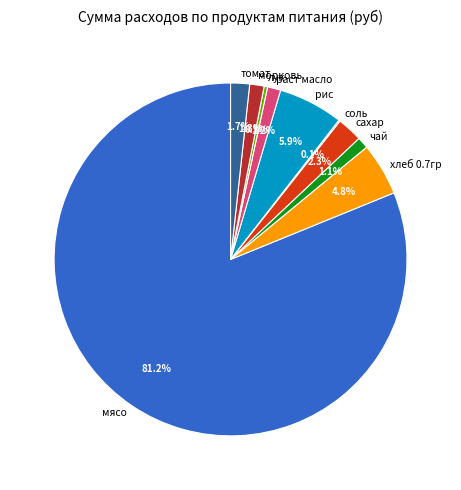

Do морковь and рис together represent more than half of the pie?

No